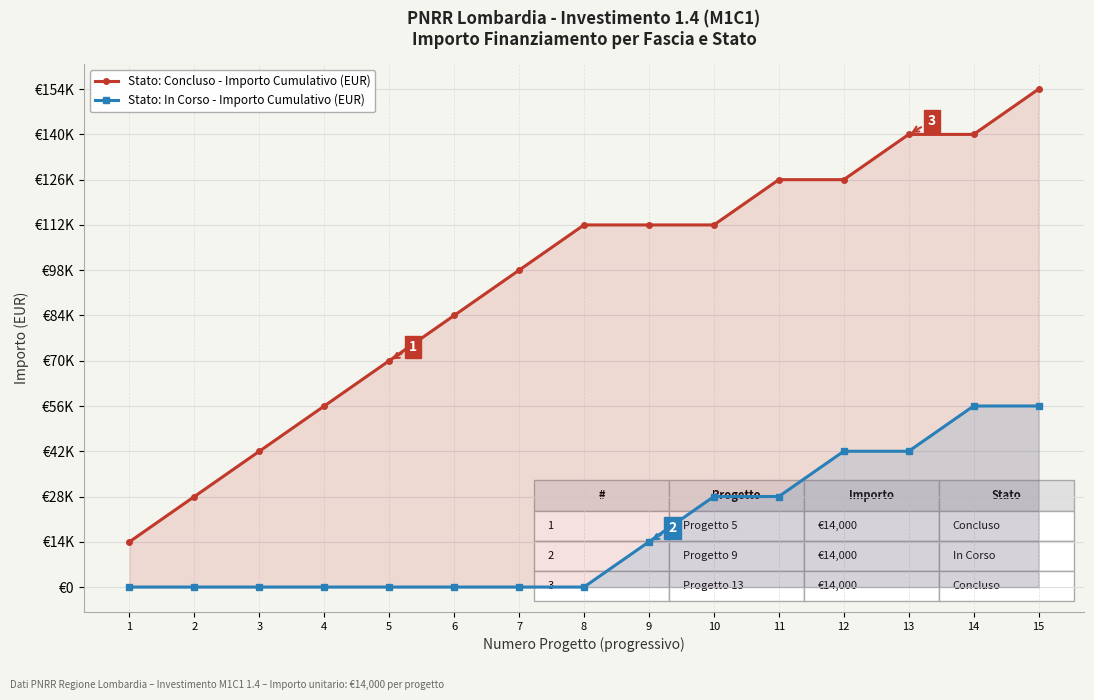

What is the value of the Stato: Concluso - Importo Cumulativo (EUR) point at the 2nd from the left?

28000